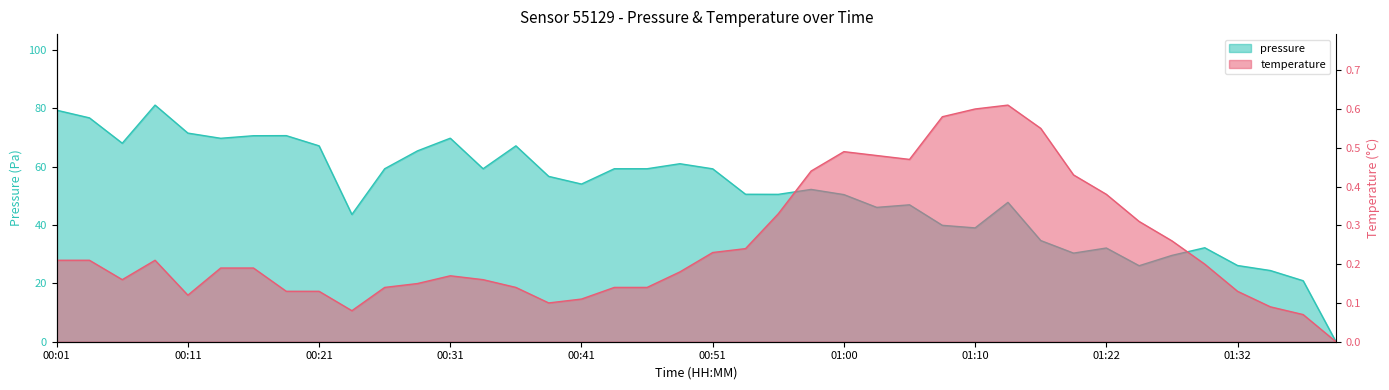

Which series has the largest total across all categories?

pressure